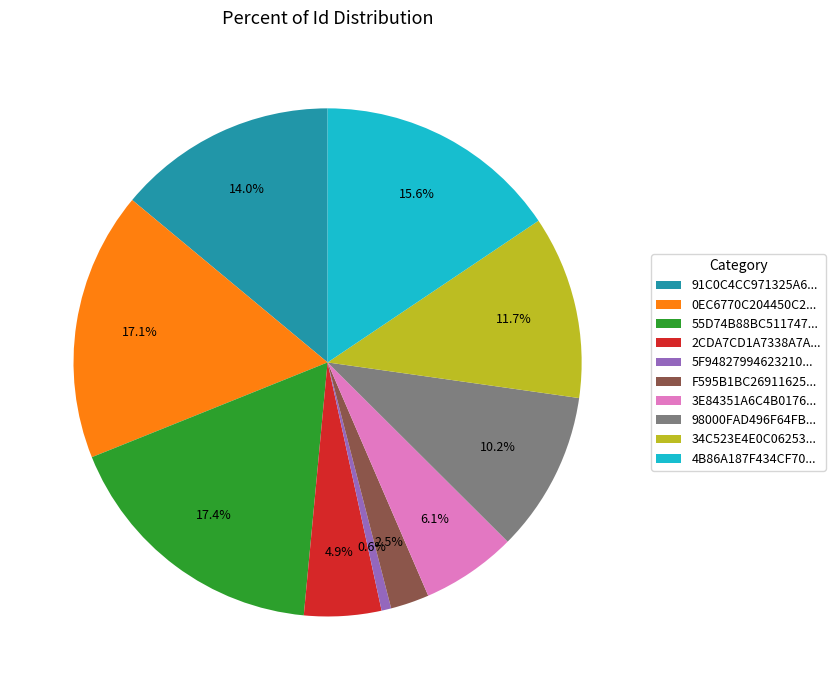

How many segments does this pie chart have?

10